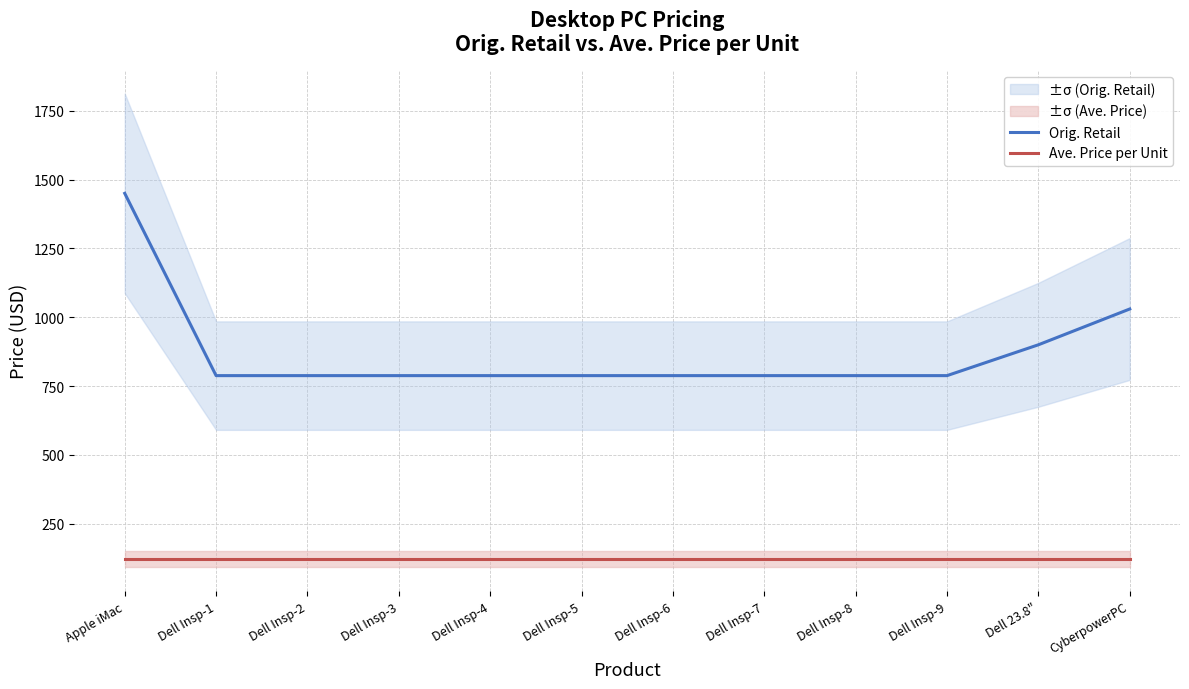

Which category has the highest value in the Orig. Retail series?

Apple iMac